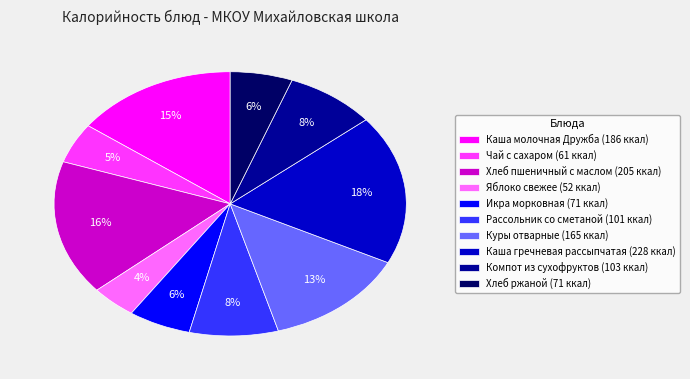

To the nearest percent, what portion does Хлеб ржаной represent?

6%